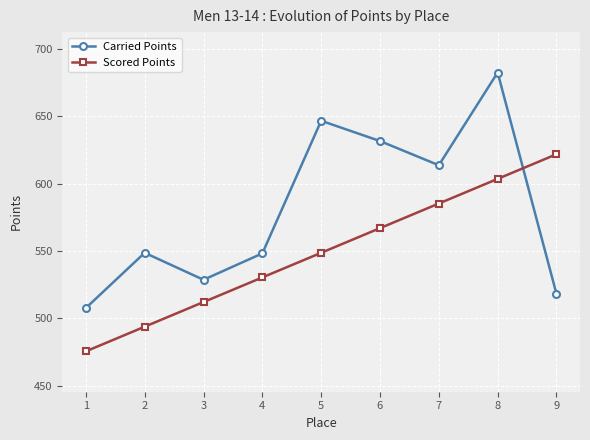

Count the number of categories in the chart.

9